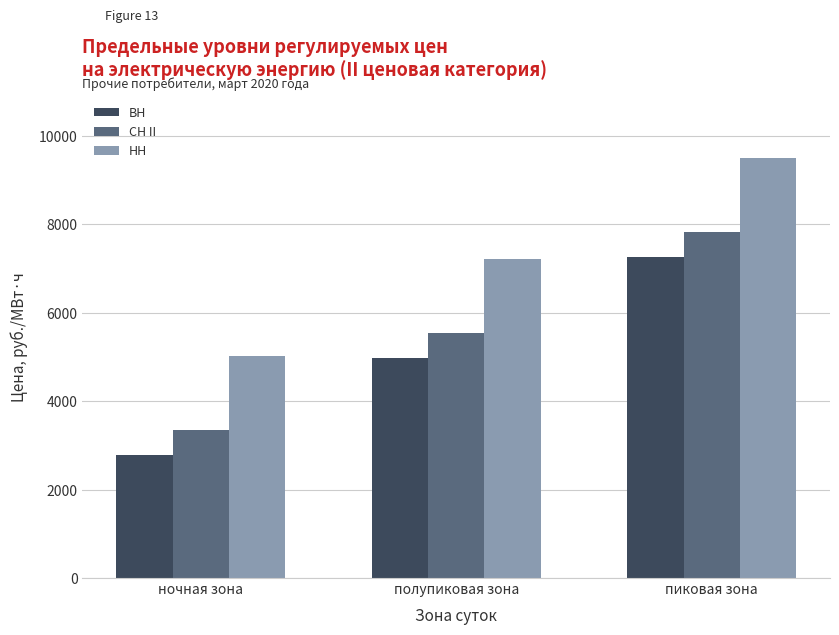

The ВН series shows 4971.0 at полупиковая зона. True or false?

True